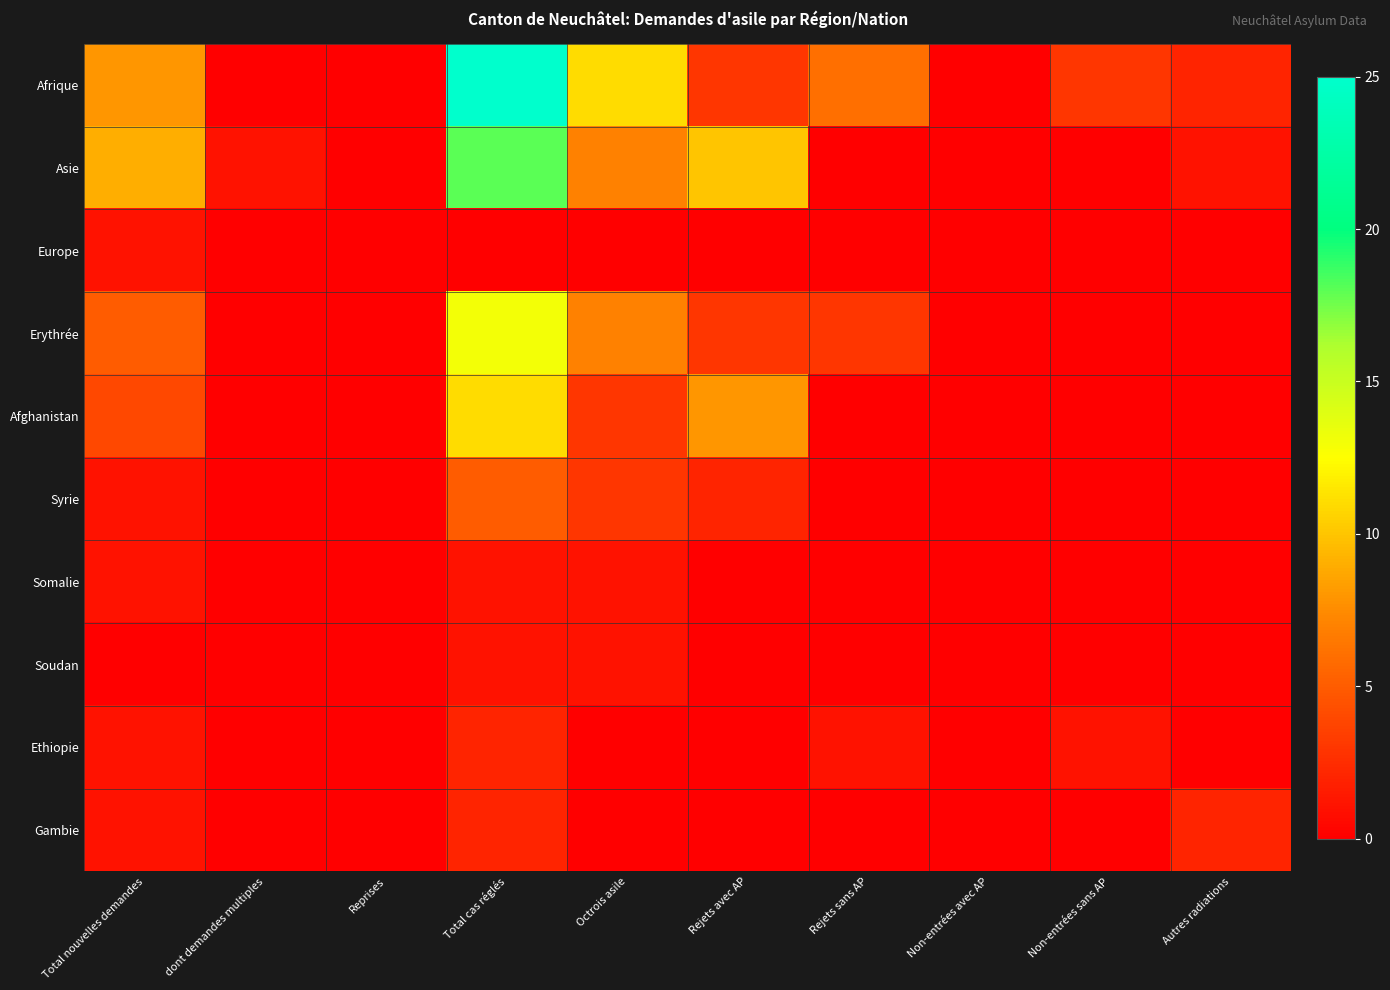

Which series has the largest total across all categories?

Afrique